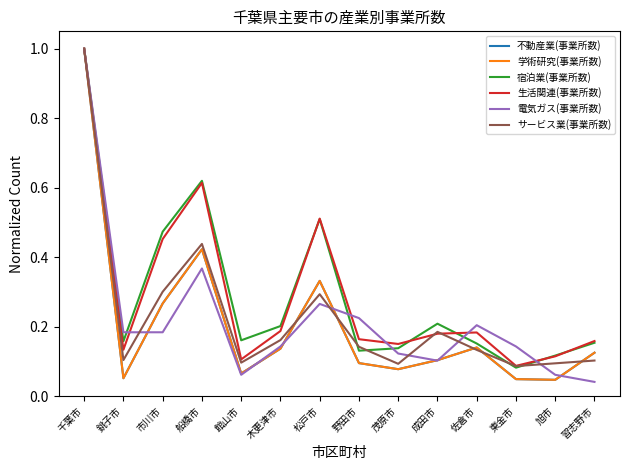

Is the value of サービス業(事業所数) at 市川市 greater than the value of 不動産業(事業所数) at 船橋市?

No